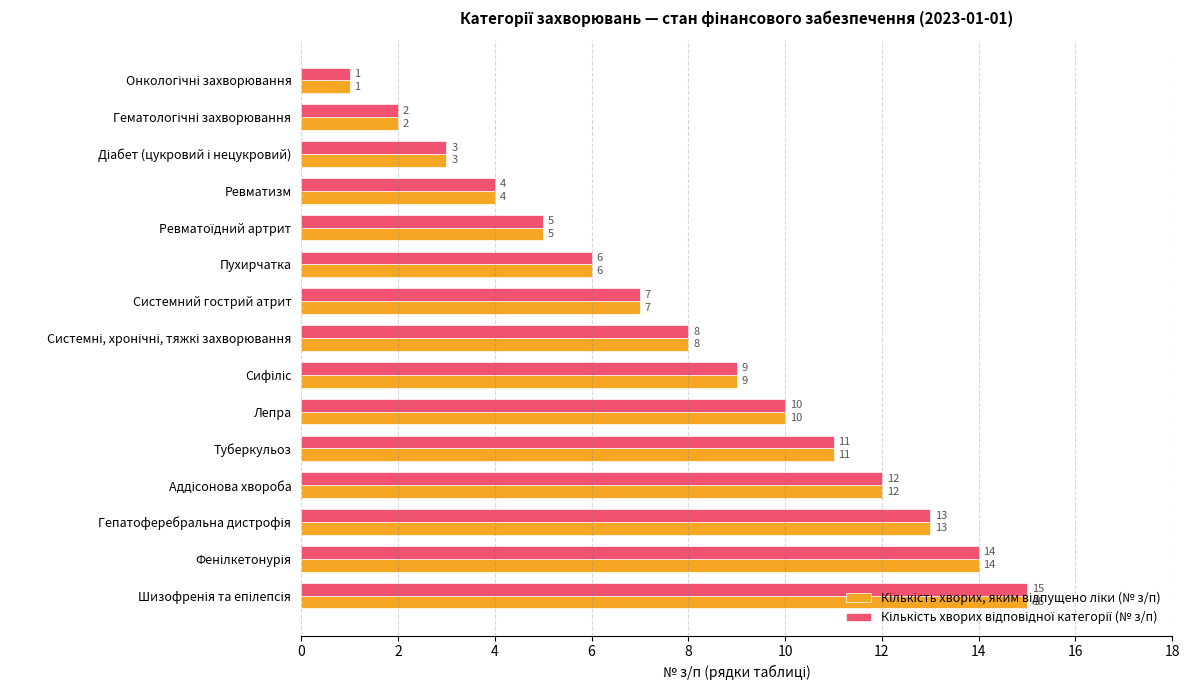

What is the greatest value displayed?

15